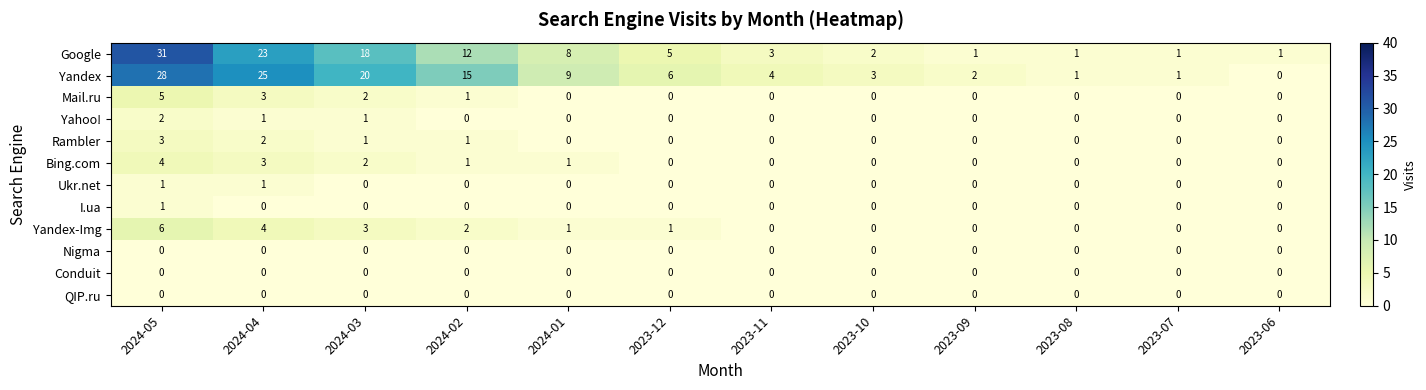

Which series has the widest spread of values?

Google